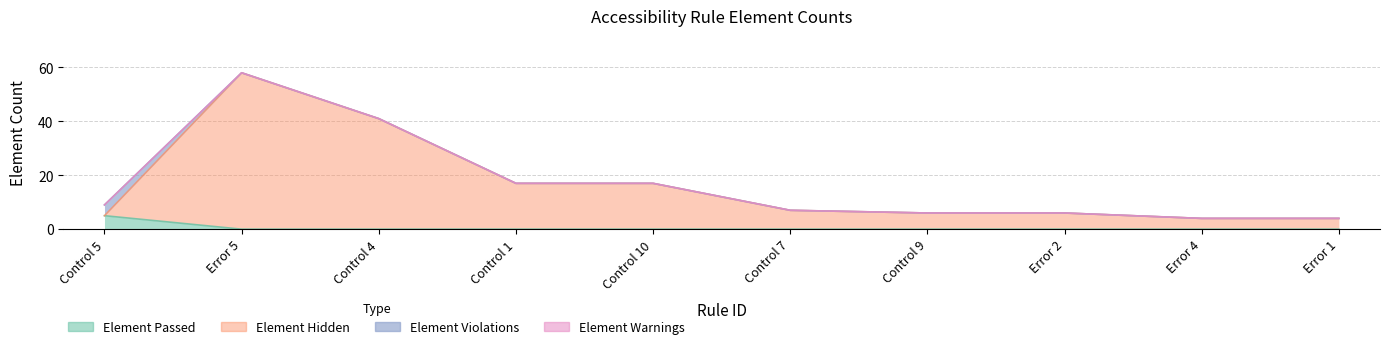

What is the greatest value displayed?

58